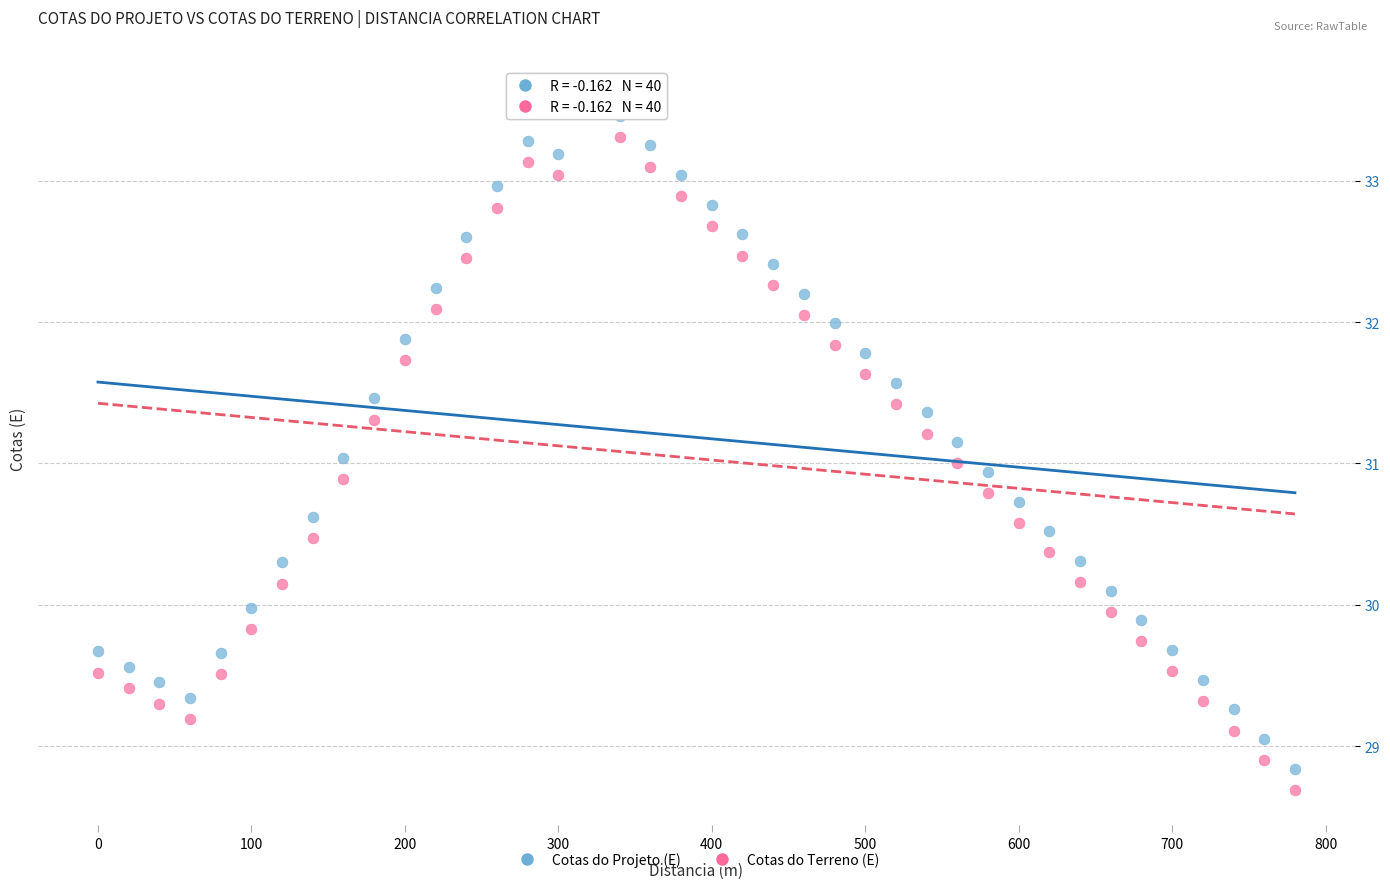

What is the X range (max minus min) for the scatter plot?

780.0